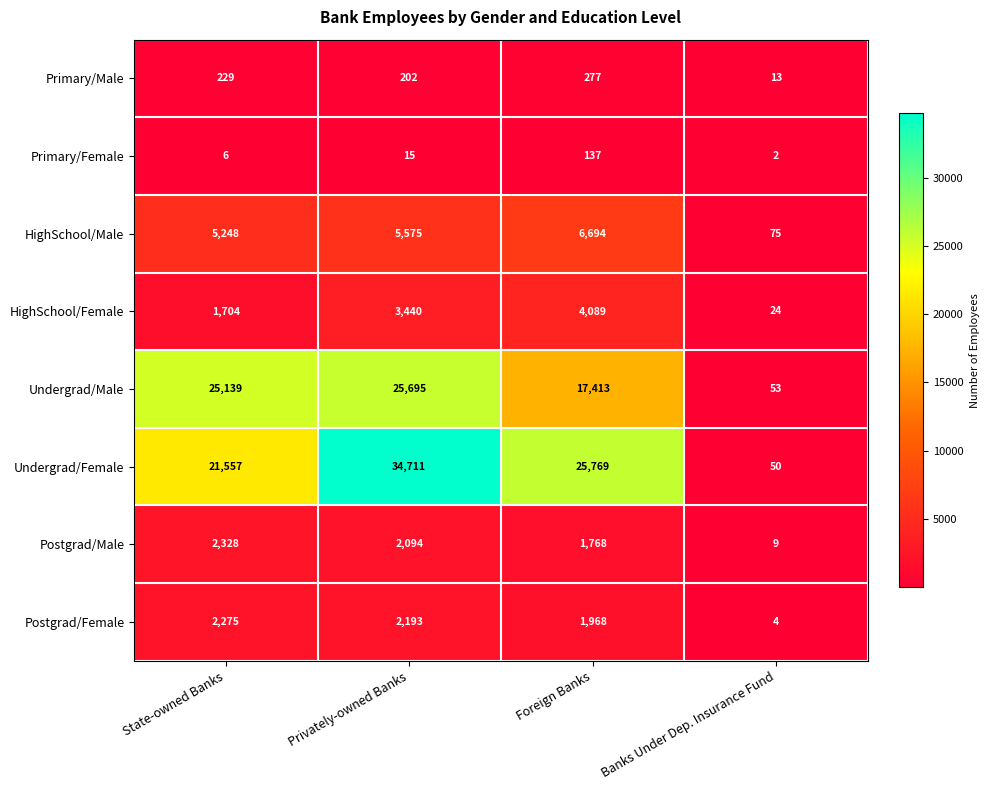

What is the total value across all series at Privately-owned Banks?

73925